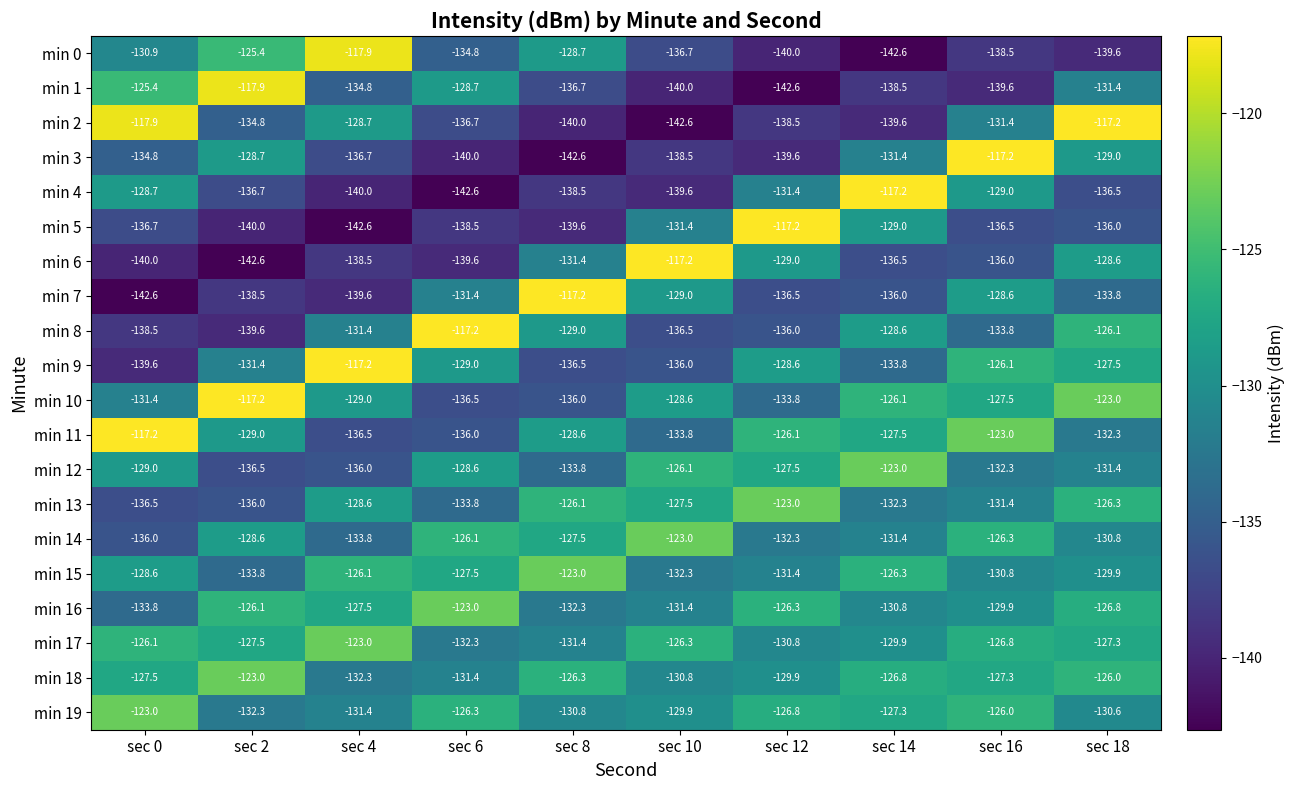

At which label is min 7 closest to -129?

sec 10